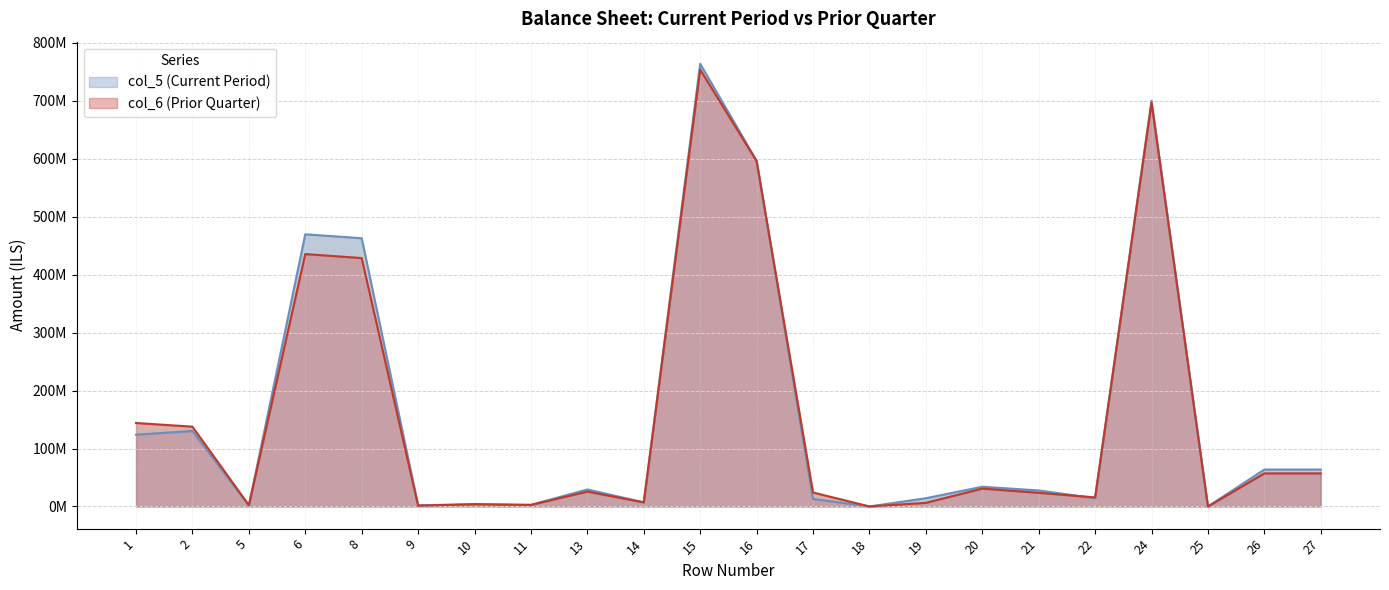

Reading left to right, transcribe all the data shown in this chart.

col_5 (Current Period): 1=123917000	2=130302000	5=1521000	6=469636000	8=462847000	9=2187000	10=3526000	11=2863000	13=29383000	14=7204000	15=763750000	16=596447000	17=13019000	18=139000	19=14251000	20=34108000	21=27673000	22=14320000	24=699957000	25=5000	26=63788000	27=63793000
col_6 (Prior Quarter): 1=144064000	2=137724000	5=2288000	6=435537000	8=428582000	9=1387000	10=4129000	11=2682000	13=25745000	14=7072000	15=753673000	16=595805000	17=24139000	18=101000	19=6307000	20=30902000	21=23591000	22=15695000	24=696540000	25=5000	26=57128000	27=57133000